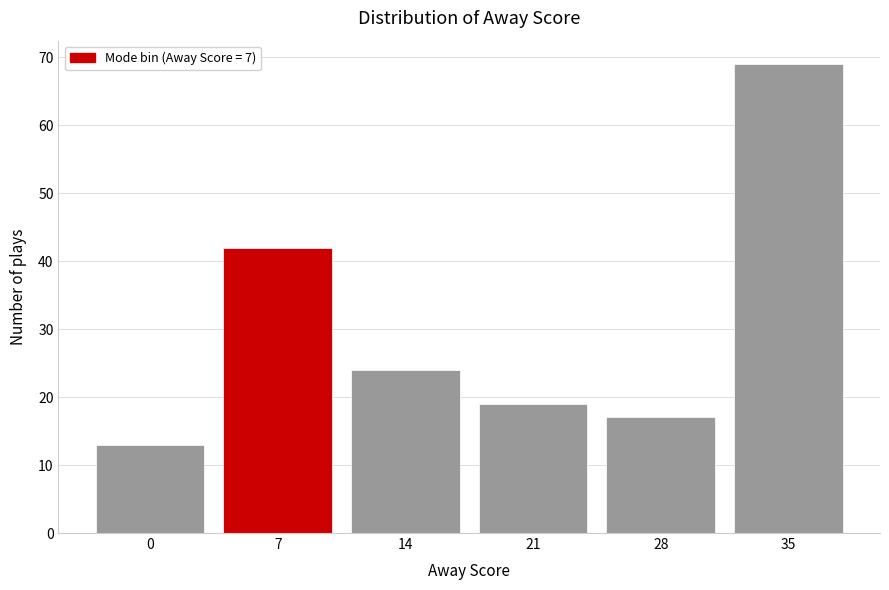

Reading right to left, list all the values displayed in this chart.

69	17	19	24	42	13